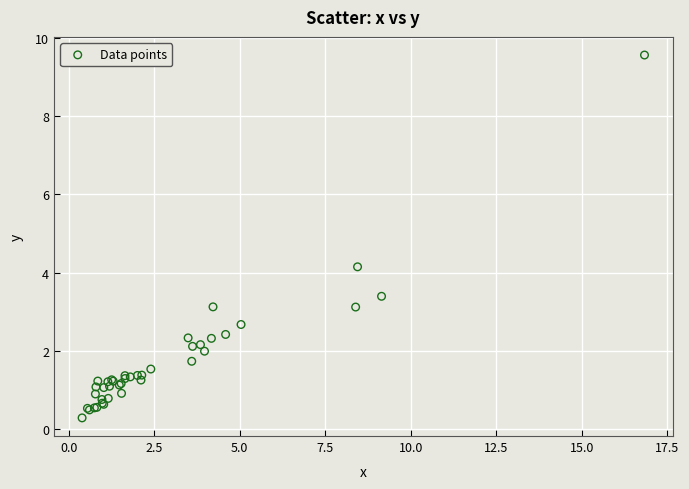

What Y value in the scatter plot is closest to 4?

4.1